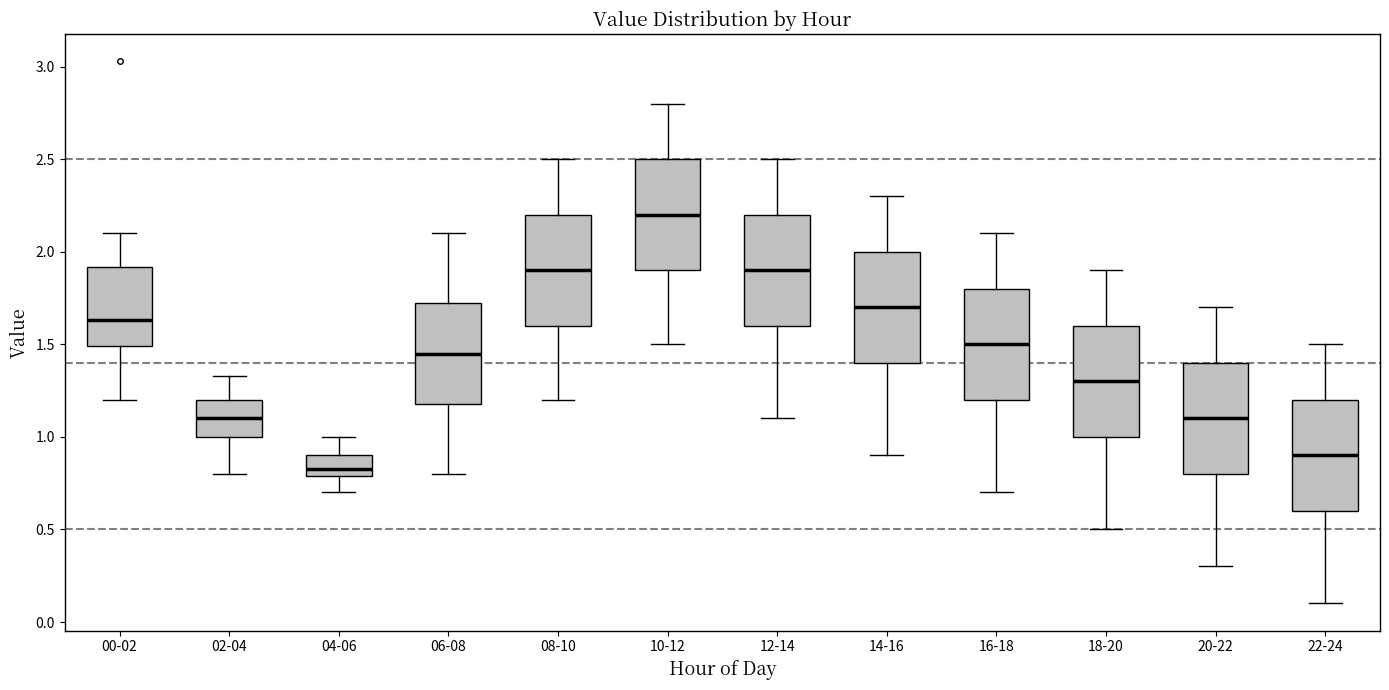

Which box's median line is the lowest?

04-06